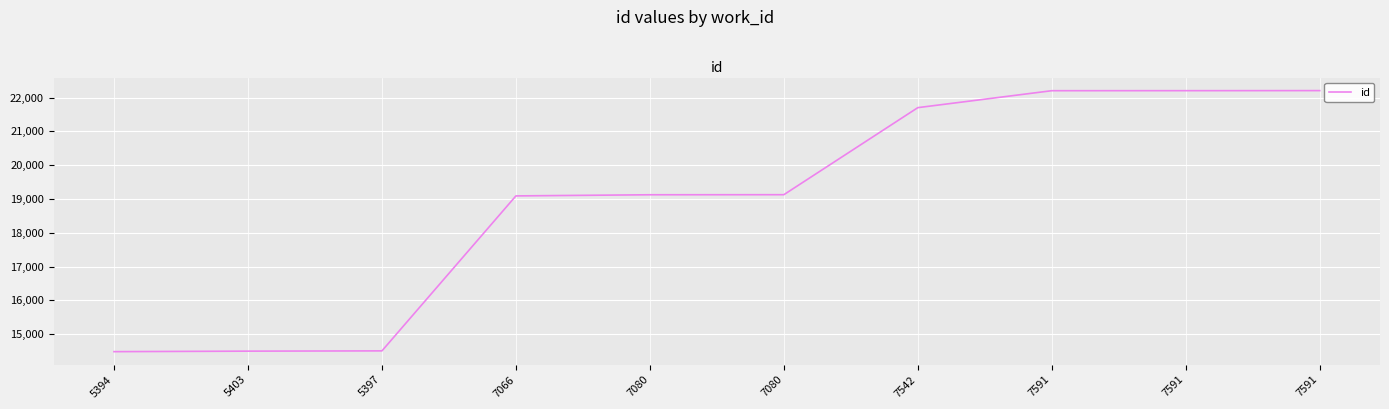

What is the change in value from 7080 to 7542?

+2575